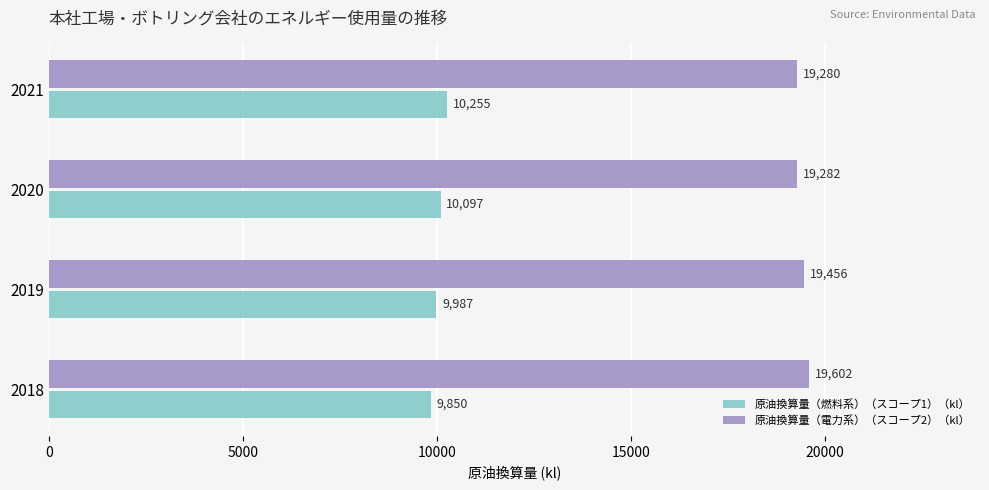

At which category is the sum across all series the highest?

2021